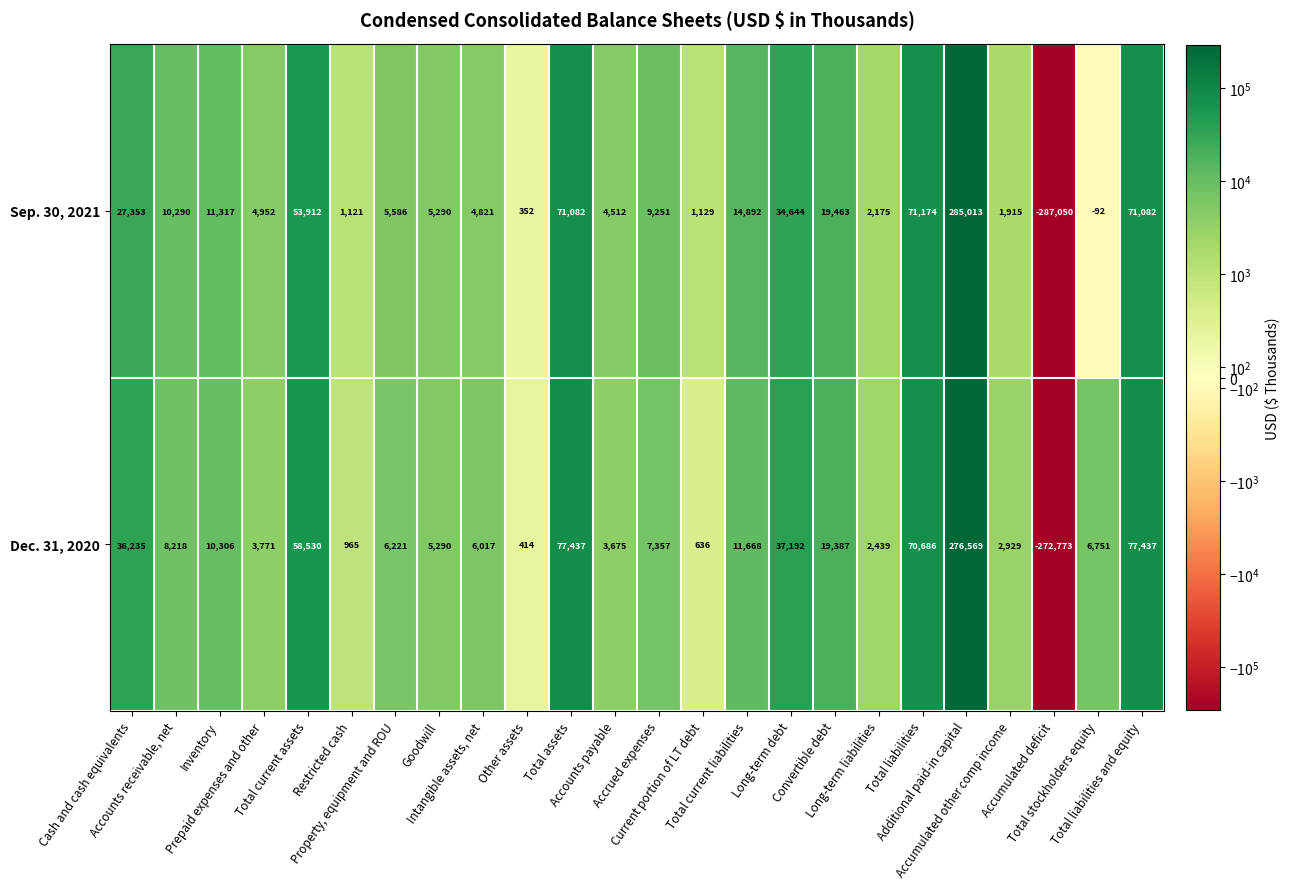

Which series has the largest total across all categories?

Dec. 31, 2020